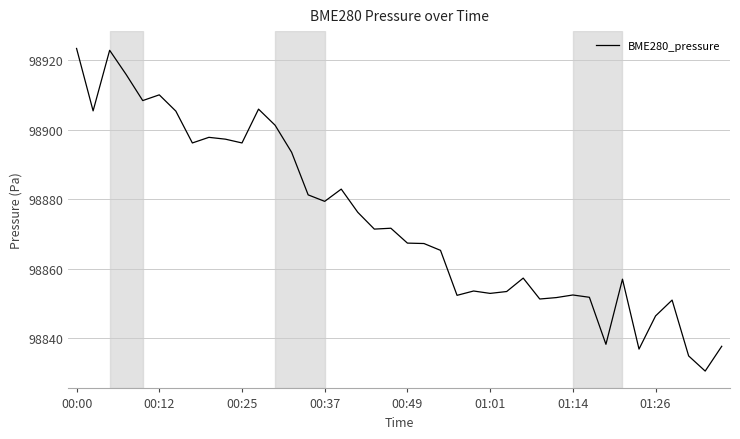

What is the difference between the maximum and minimum values?

93.0